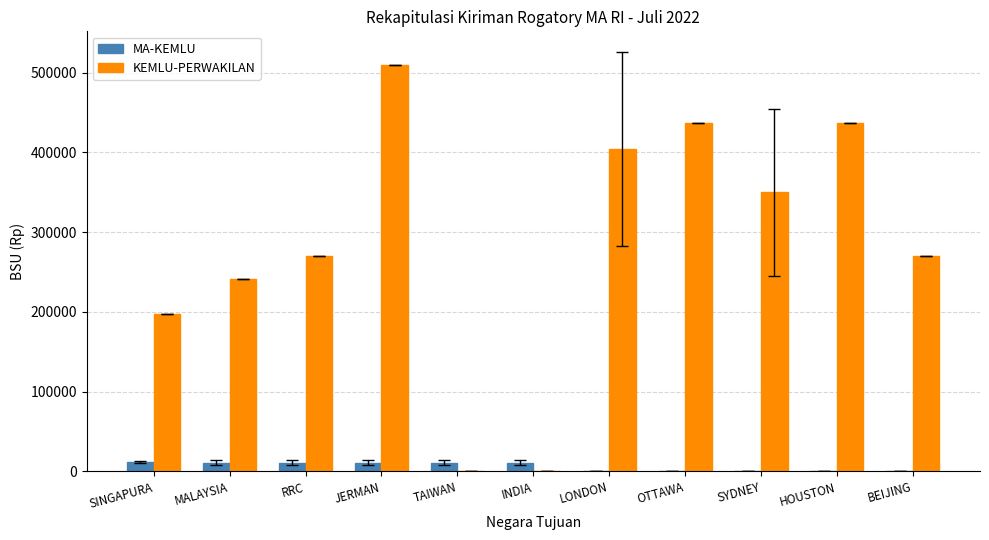

The value of MA-KEMLU at JERMAN is 10800. True or false?

True